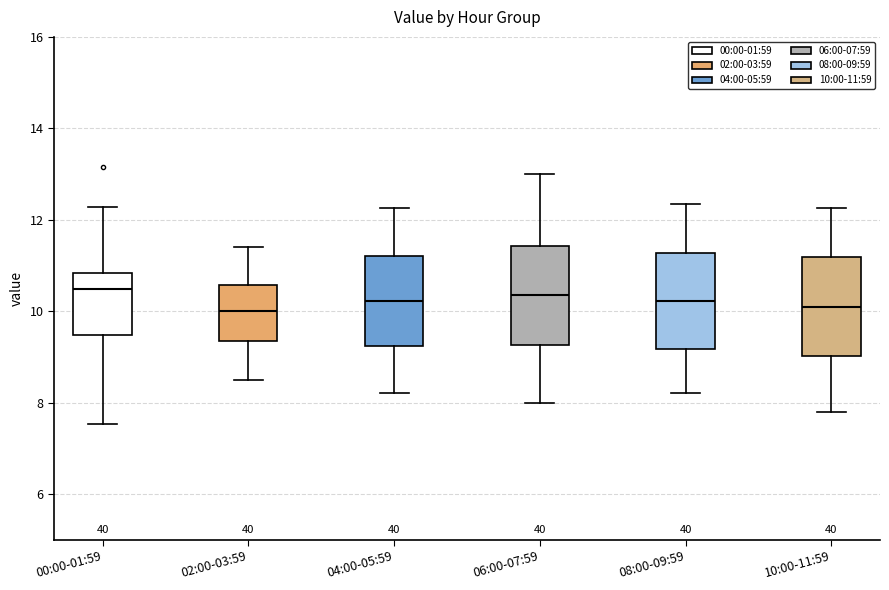

Where is the upper edge of the box for 10:00-11:59 on the y-axis? The values are not printed on the chart, so give them approximately, as read against the axis.

11.2